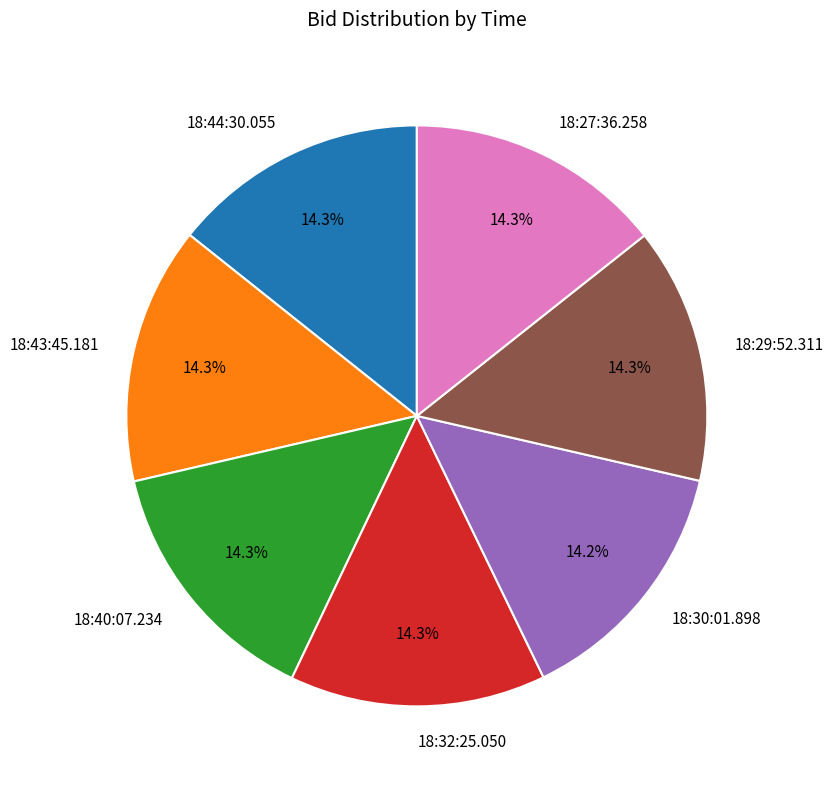

Approximately how many times larger is the value at 18:32:25.050 compared to 18:29:52.311?

1.0